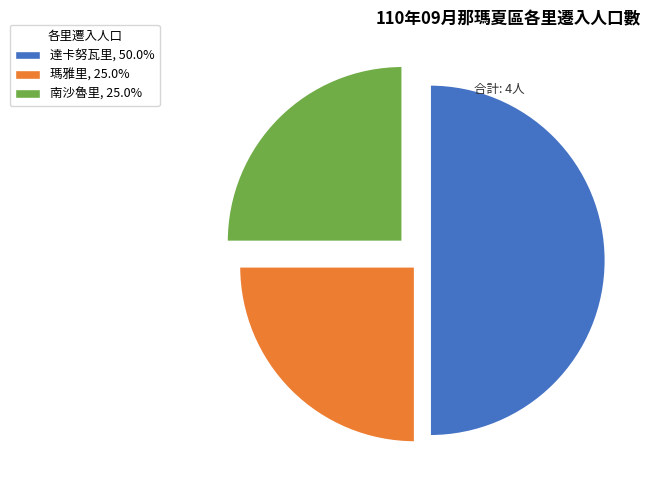

Is 瑪雅里, 25.0% the majority of the pie?

No